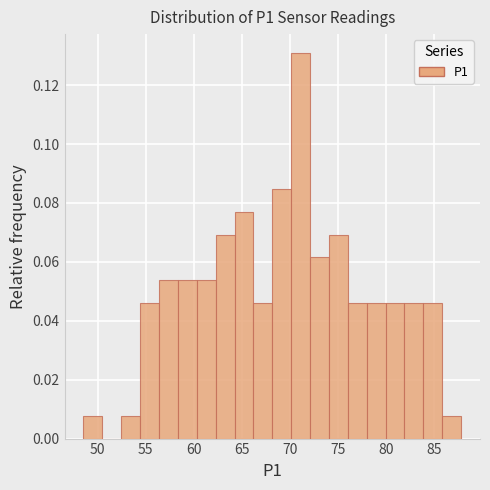

Read against the x-axis, roughly where is the centre of the tallest bar?

71.0